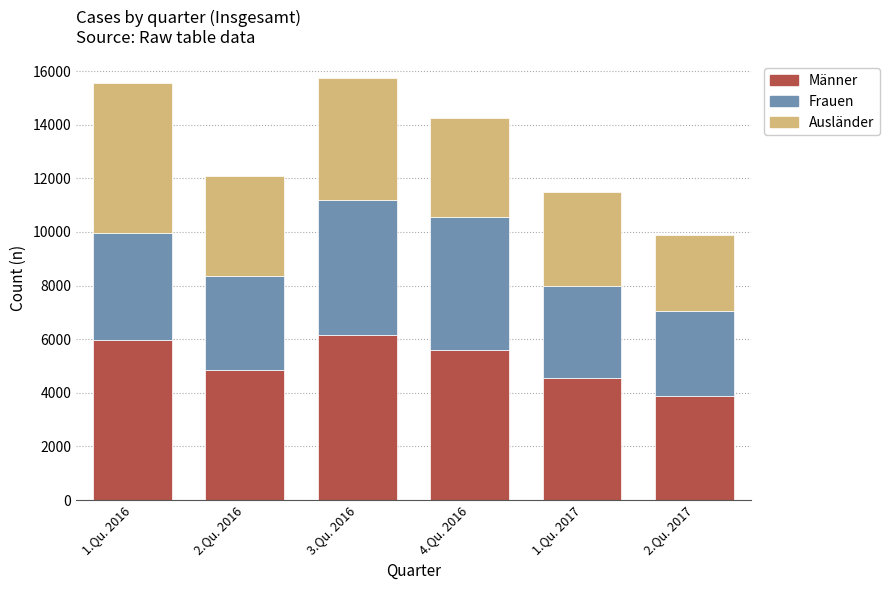

The Männer series shows 4537 at 1.Qu. 2017. True or false?

True